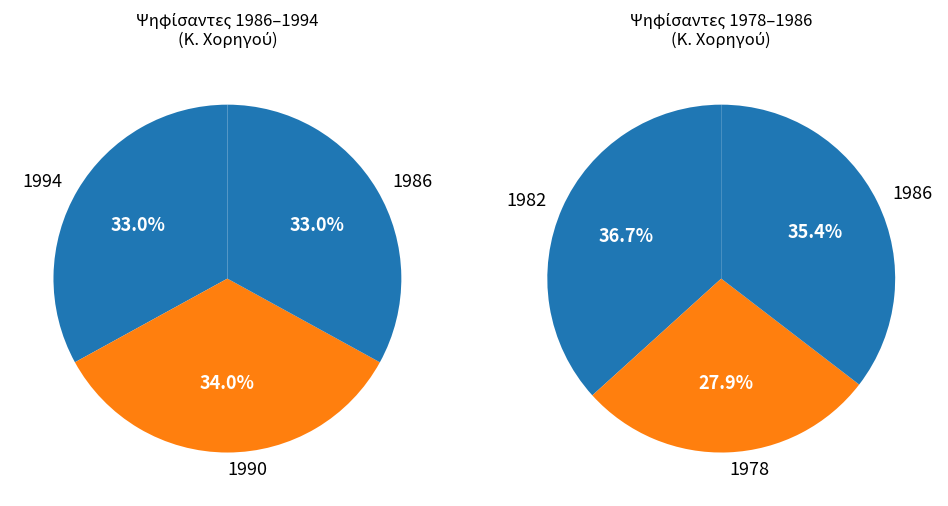

The 1978 slice represents 20% of the pie. True or false?

False